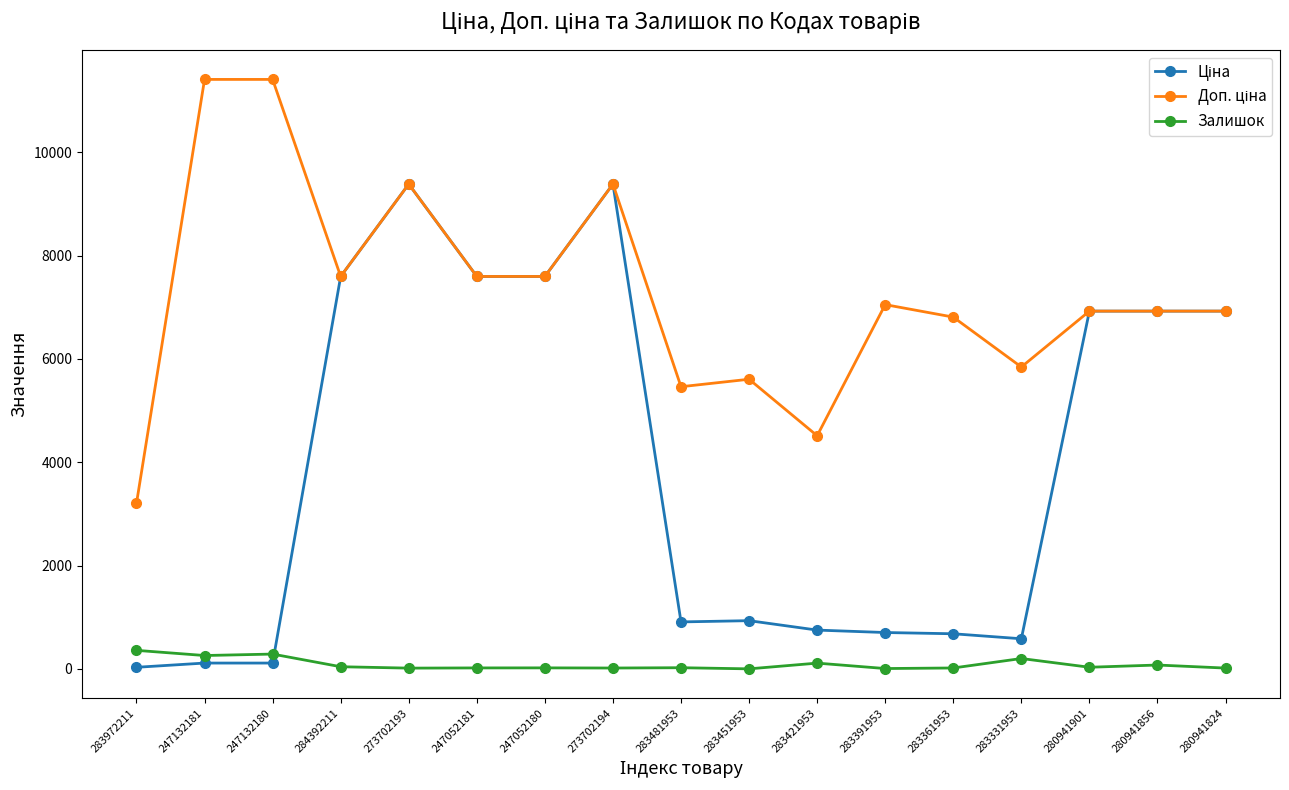

True or false: Залишок has a value of 202.0 at 283331953.

True